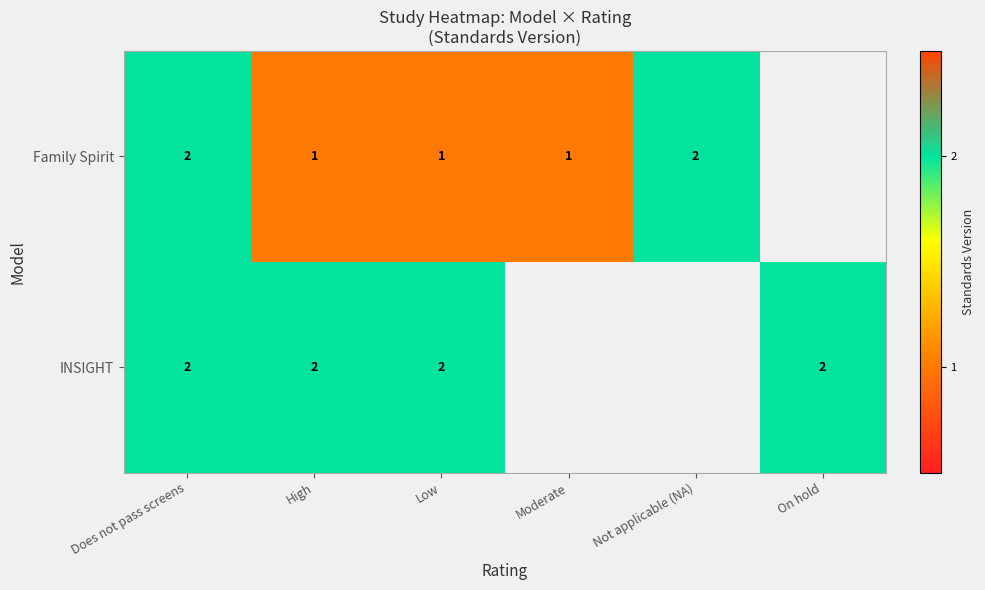

At how many categories does at least one series exceed 1?

5